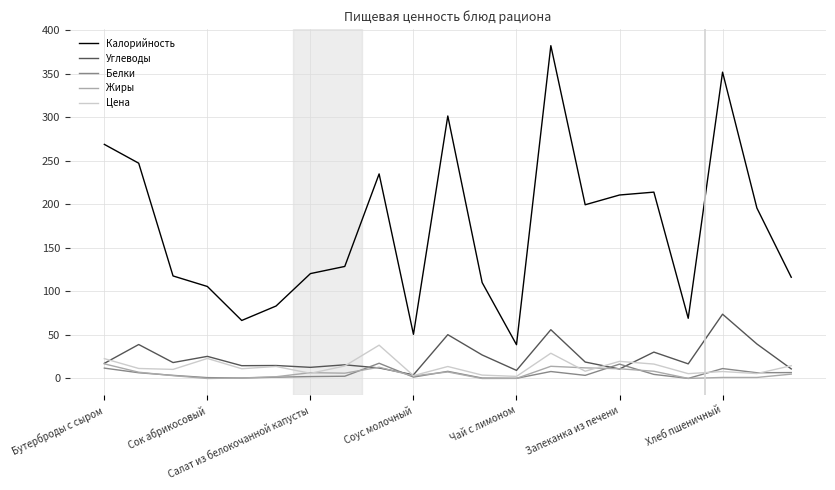

Which series has the widest spread of values?

Калорийность